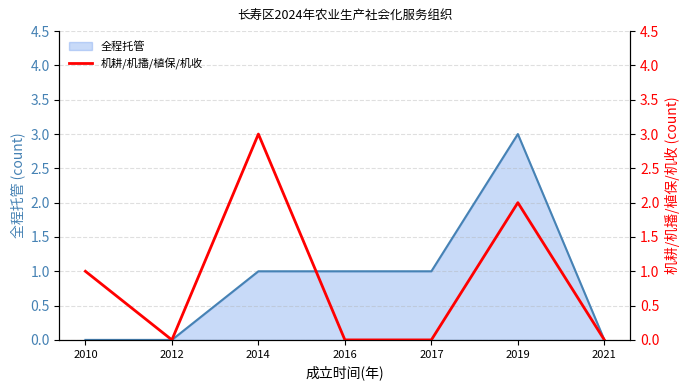

How many points are lower than both their immediate neighbors (excluding endpoints)?

1